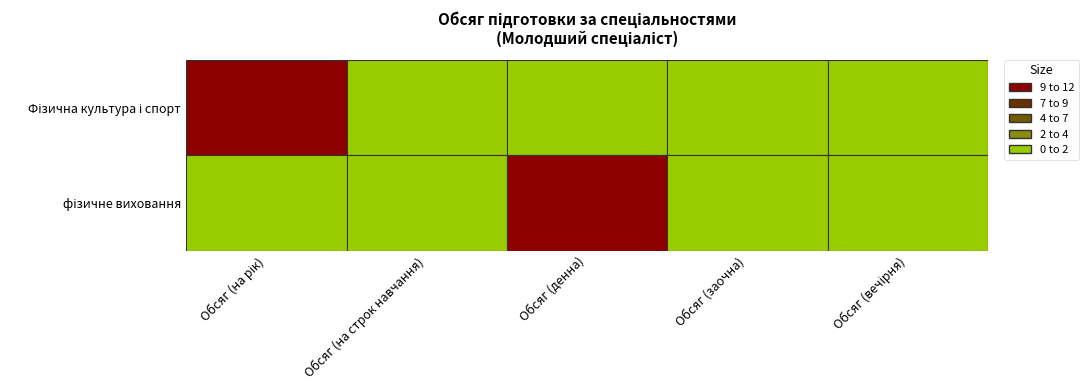

Which series has the largest range (max minus min)?

Фізична культура і спорт